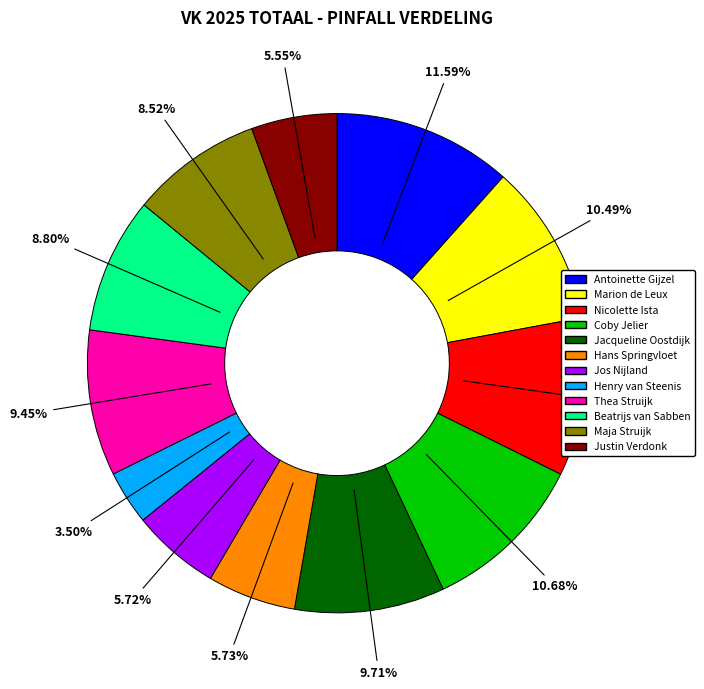

Which has a higher value, Henry van Steenis or Marion de Leux?

Marion de Leux